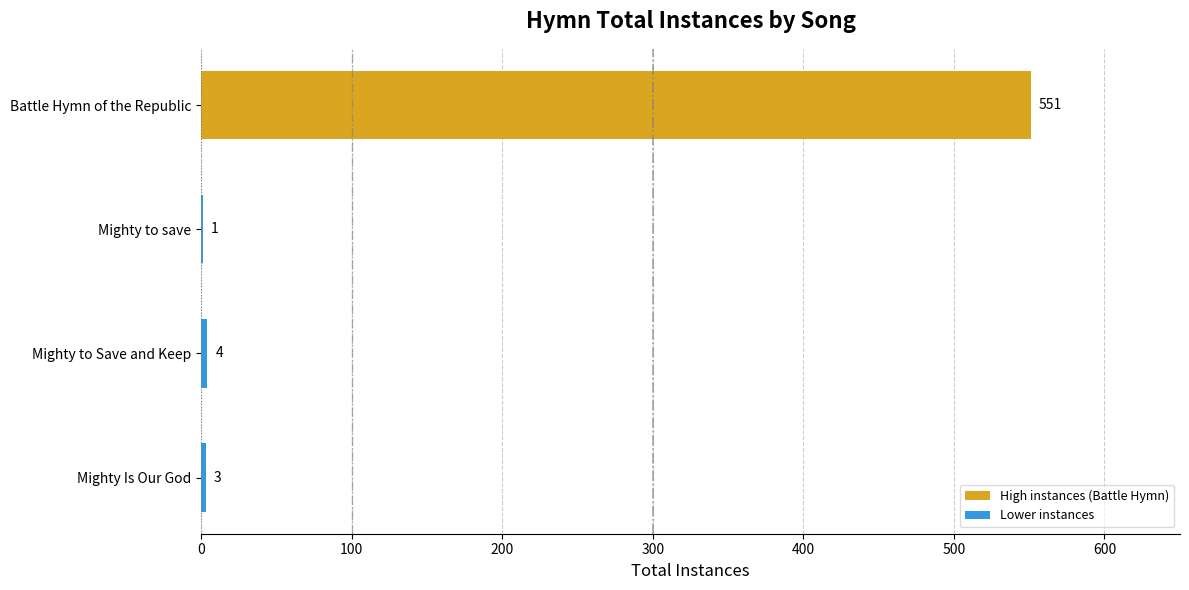

Are the bars grouped side by side (vs. stacked)?

No